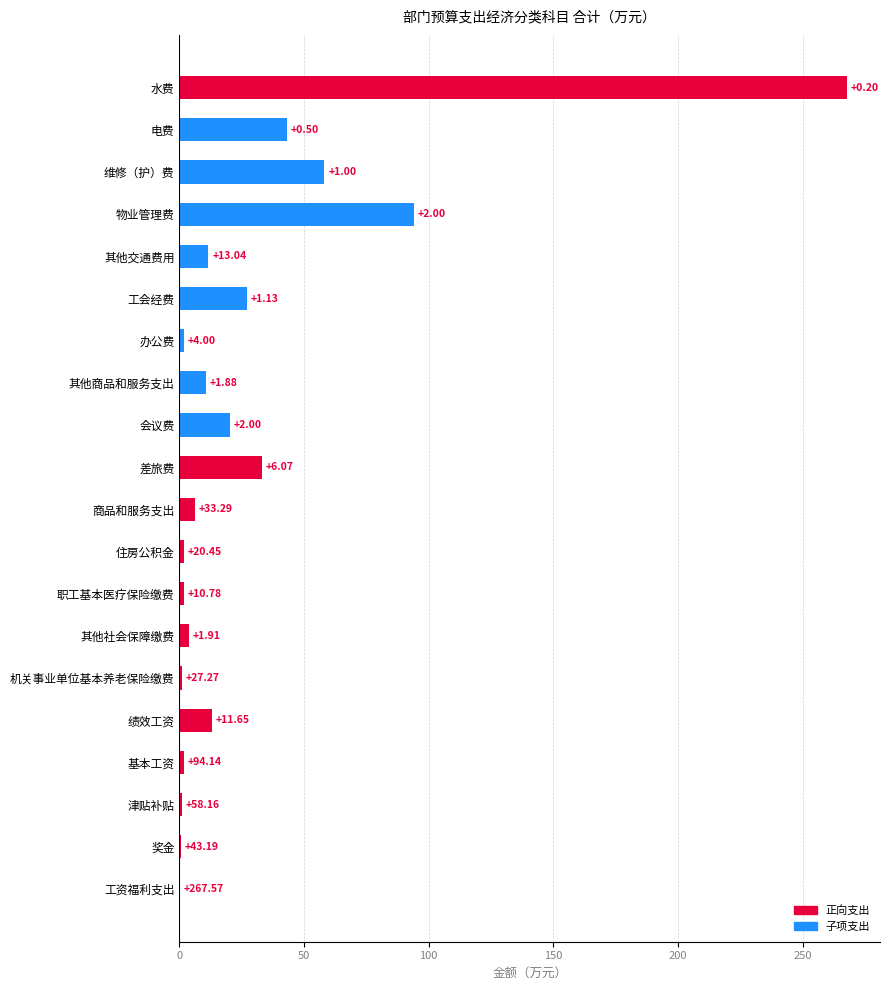

At which label is the value closest to 133?

物业管理费